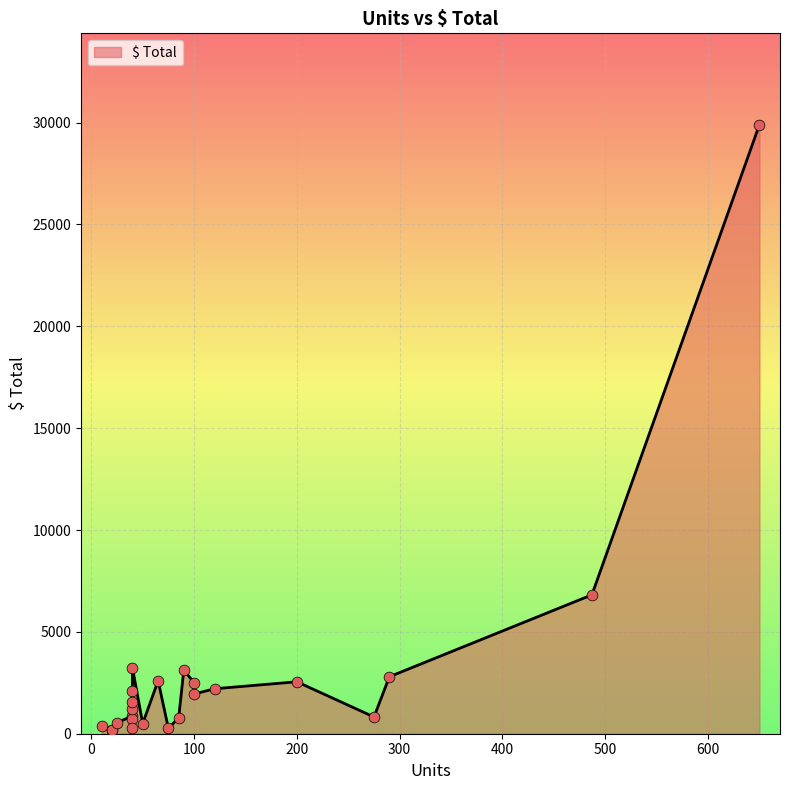

What is the change in value from 10 to 50?

+120.0